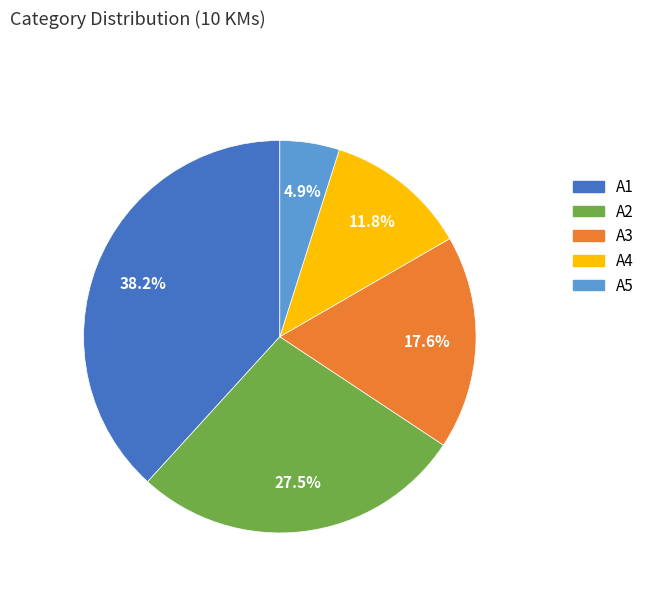

What portion of the pie excludes A1?

61.8%